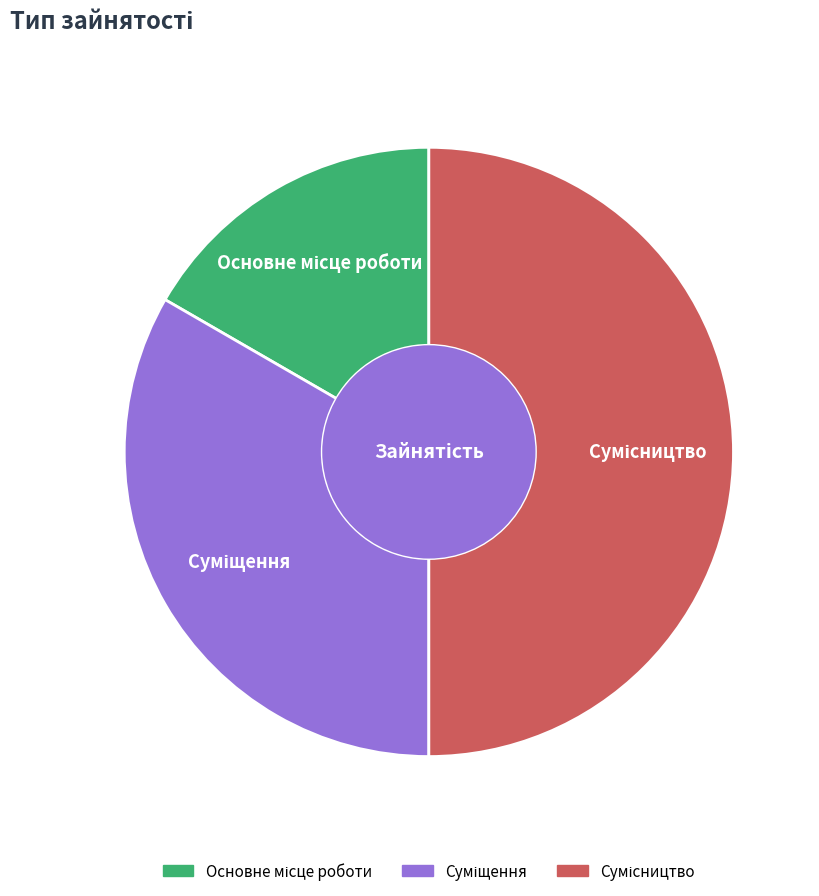

Does any single category account for the majority?

No